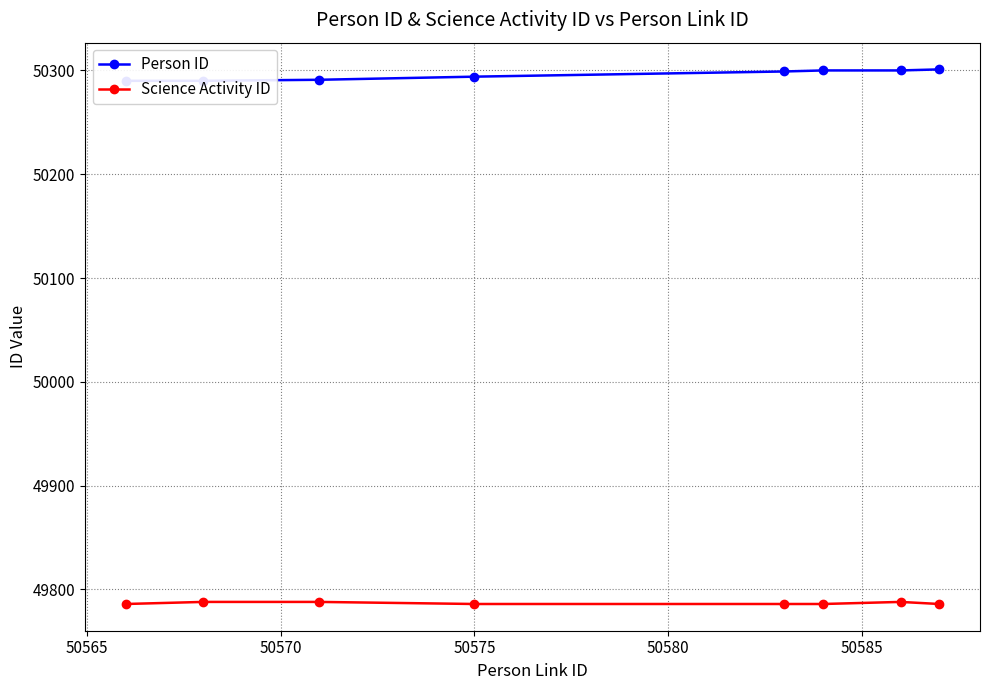

What is the minimum value for Science Activity ID?

49786